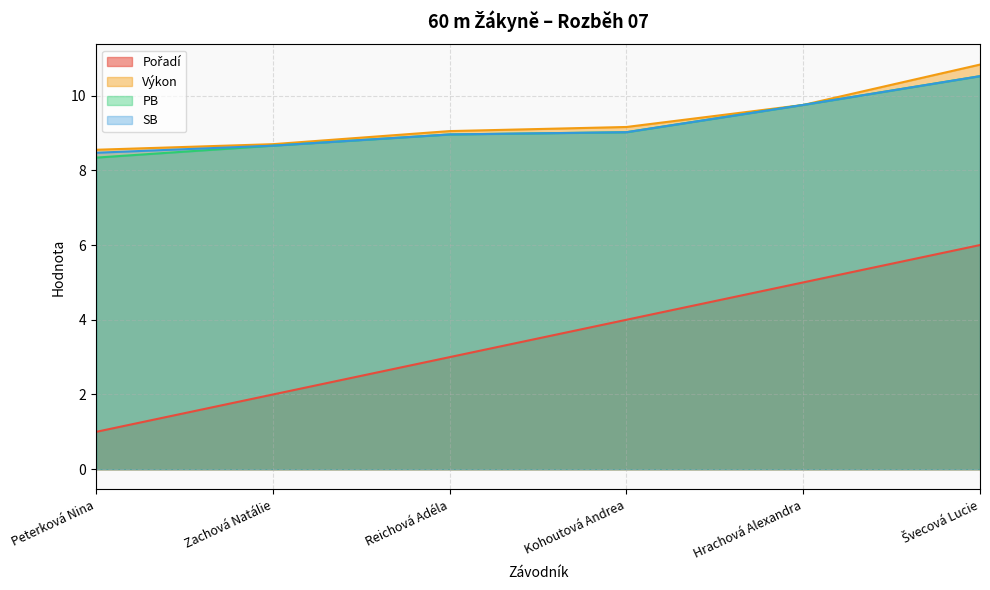

How many data points in Pořadí are less than 4?

3